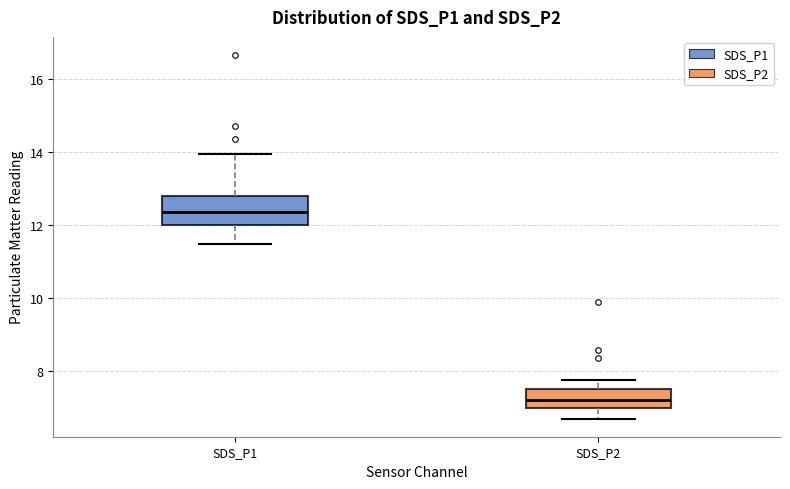

Where is the upper edge of the box for SDS_P2 on the y-axis? The values are not printed on the chart, so give them approximately, as read against the axis.

7.6